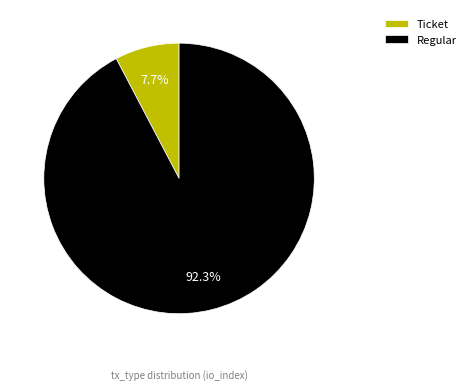

Between Ticket and Regular, which is larger?

Regular